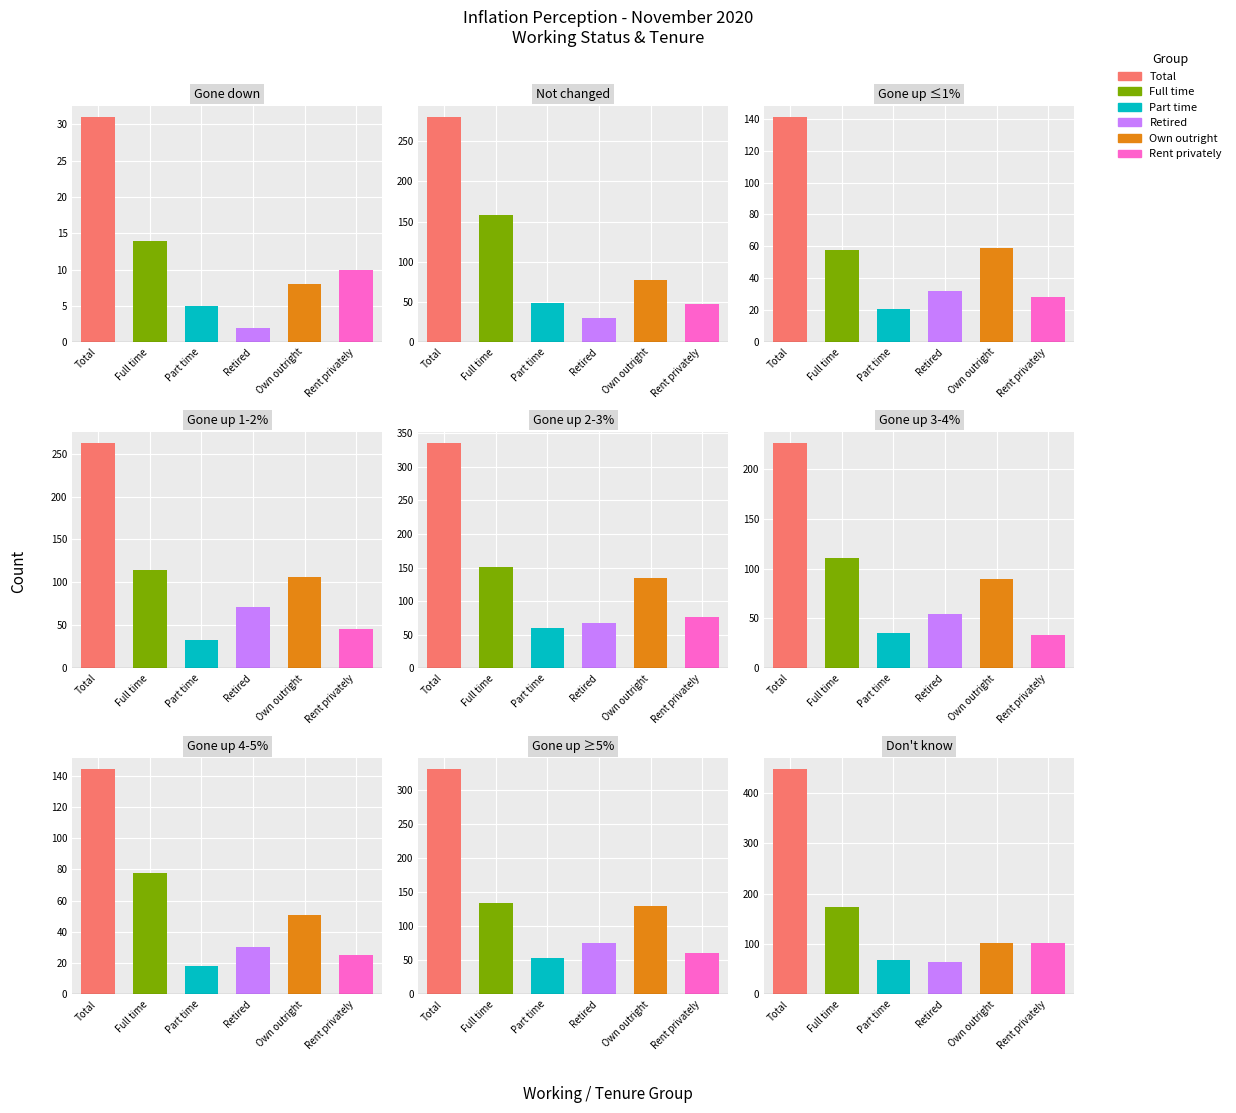

Which series changed the most between Gone up by 1% but less than 2% and Gone up by 5% or more?

Total